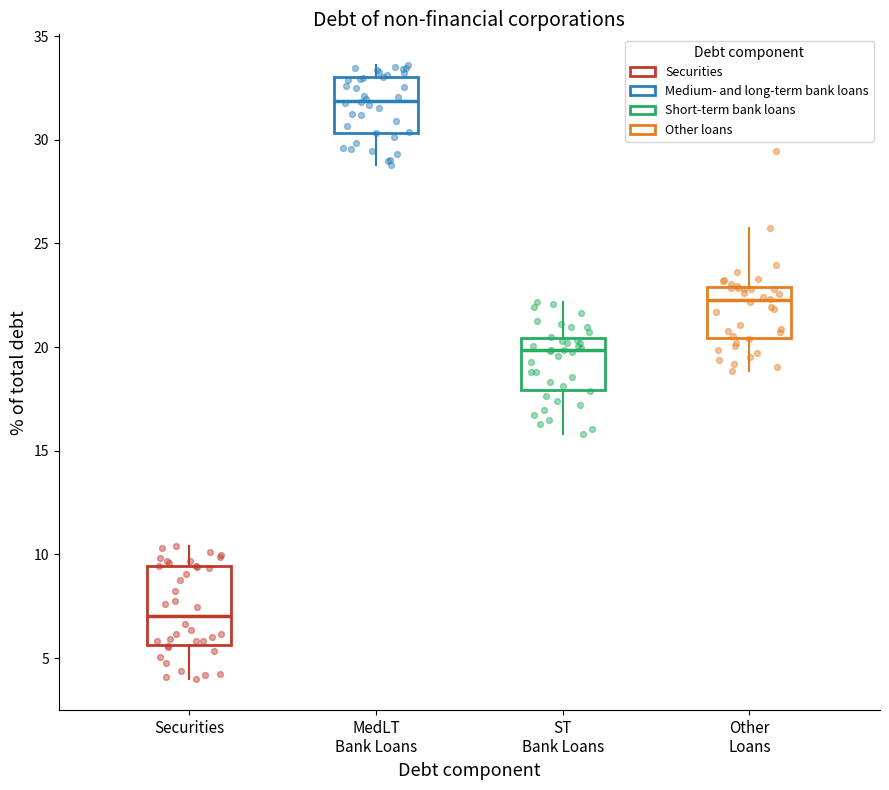

Reading left to right, read every box against the y-axis: the position of its median line, the range the box covers, and the ends of its whiskers. The values are not printed on the chart, so give them approximately, as read against the axis.

Securities: median 7.0, box 5.5 to 9.5, whiskers 4.0 to 10.5
MedLT Bank Loans: median 32.0, box 30.5 to 33.0, whiskers 29.0 to 33.5
ST Bank Loans: median 20.0, box 18.0 to 20.5, whiskers 16.0 to 22.0
Other Loans: median 22.5, box 20.5 to 23.0, whiskers 19.0 to 26.0